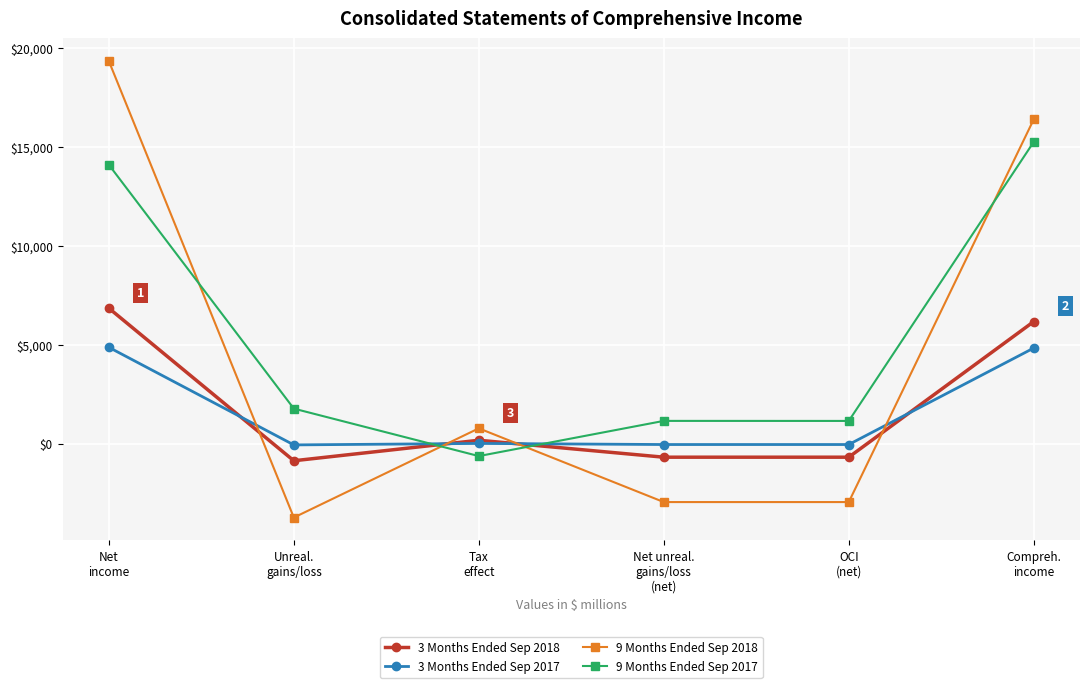

Rank the series by their maximum value, from lowest to highest.

3 Months Ended Sep 2017, 3 Months Ended Sep 2018, 9 Months Ended Sep 2017, 9 Months Ended Sep 2018